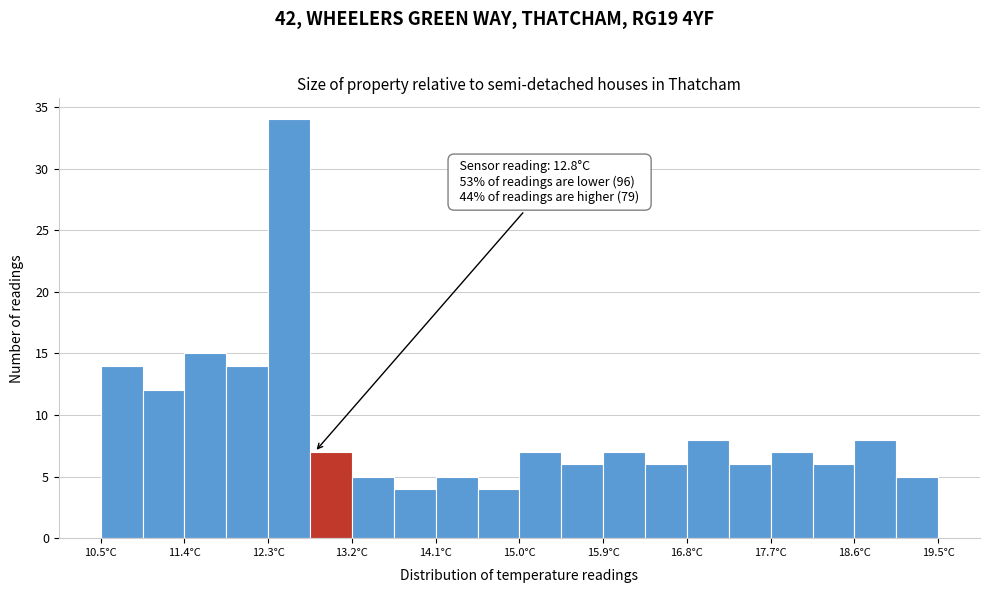

Over which range of the x-axis is the bar tallest?

12.30 to 12.75